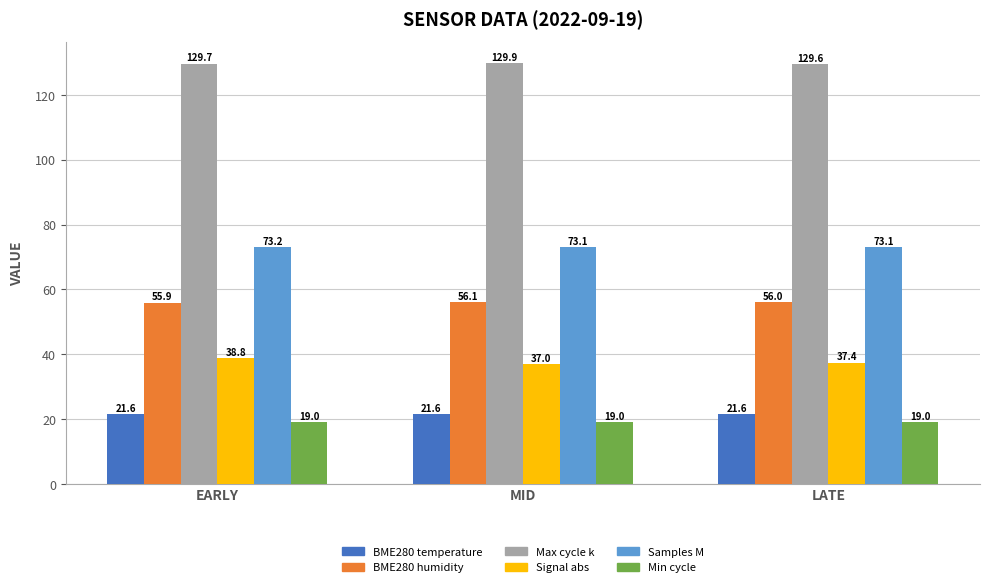

At which category is the sum across all series the highest?

EARLY